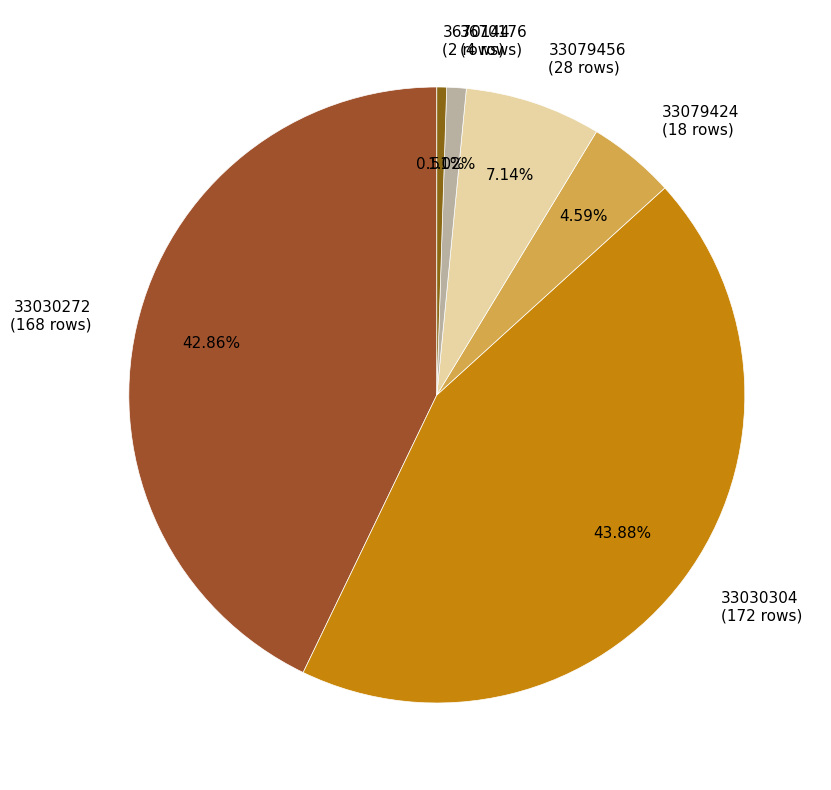

Which slice is the largest?

33030304